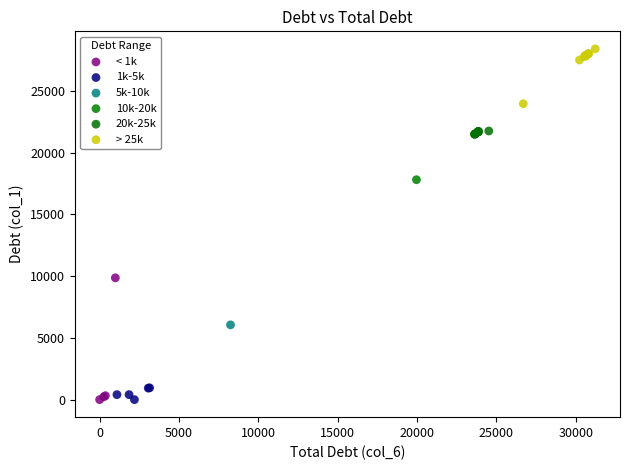

What are all the series names shown in the legend?

< 1k, 1k-5k, 5k-10k, 10k-20k, 20k-25k, > 25k